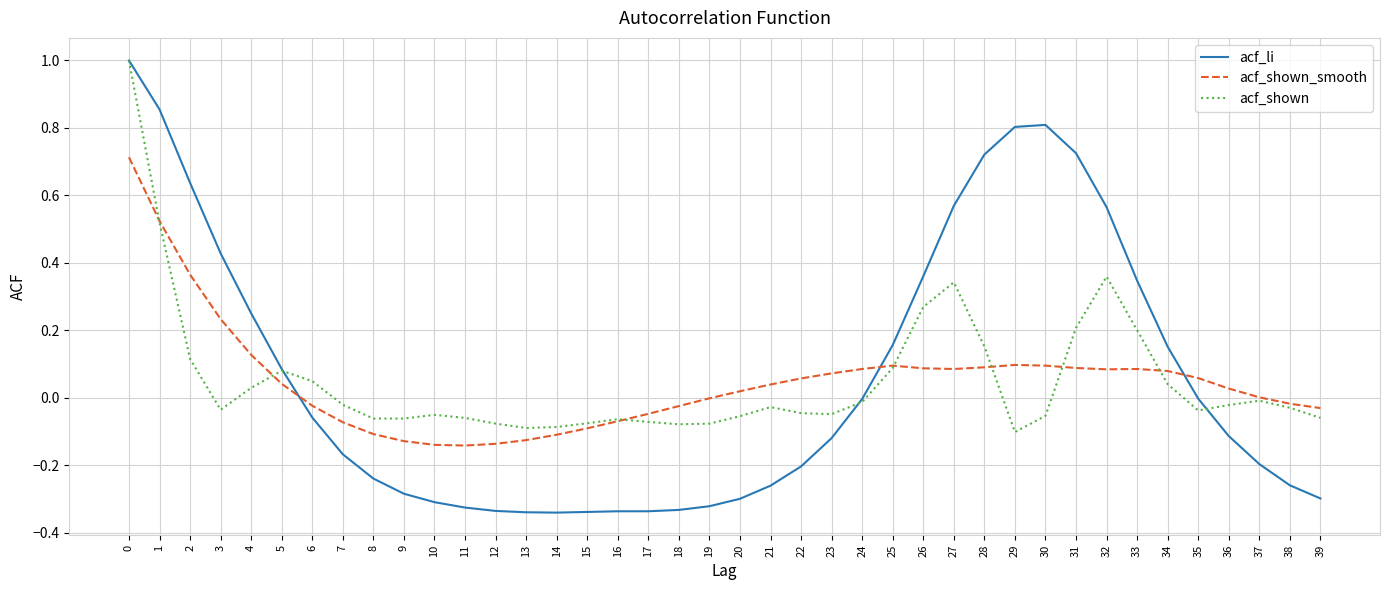

How many lines are shown in the chart?

3